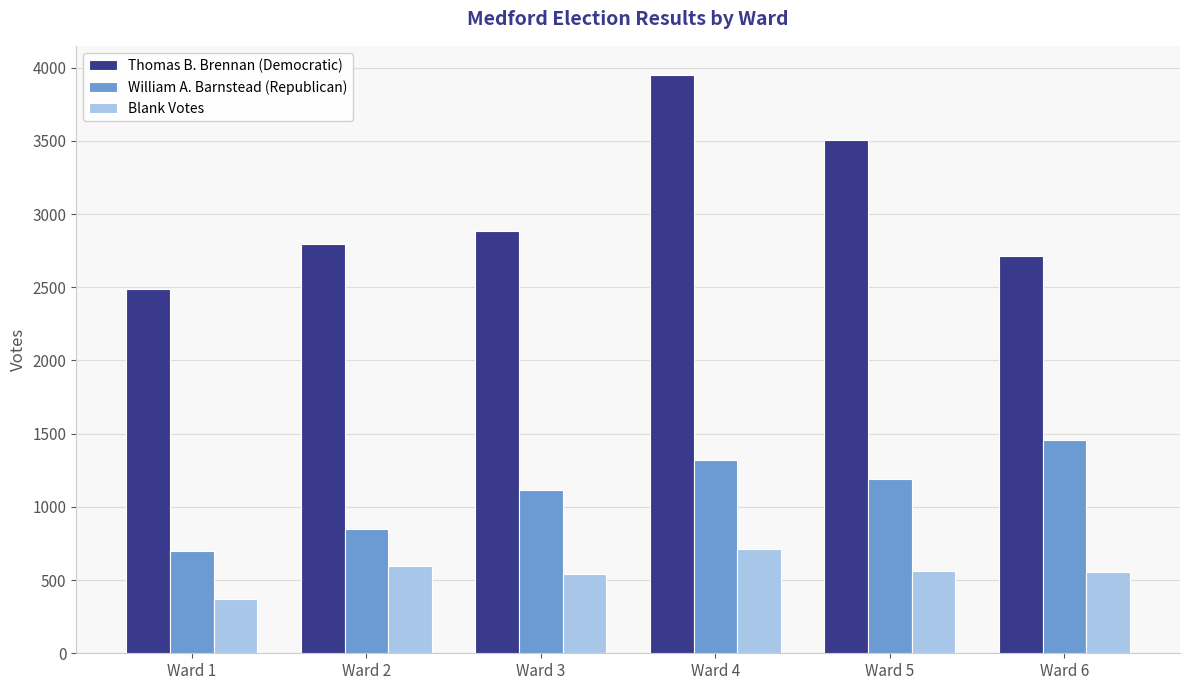

What is the total value across all series at Ward 5?

5252